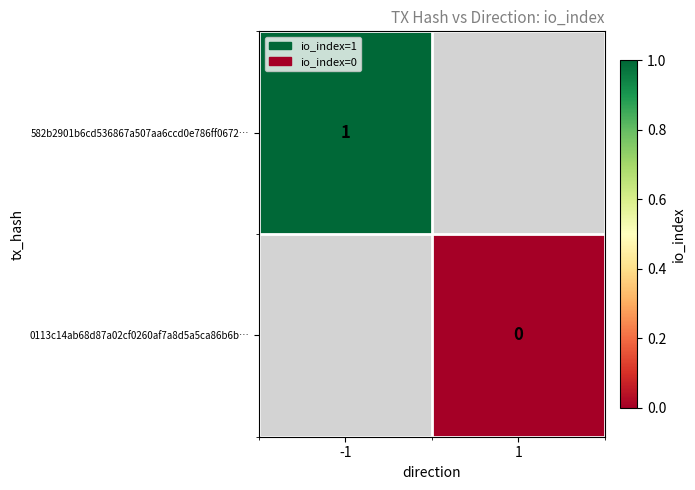

True or false: 582b2901b6cd536867a507aa6ccd0e786ff0672… has a value of 1 at -1.

True